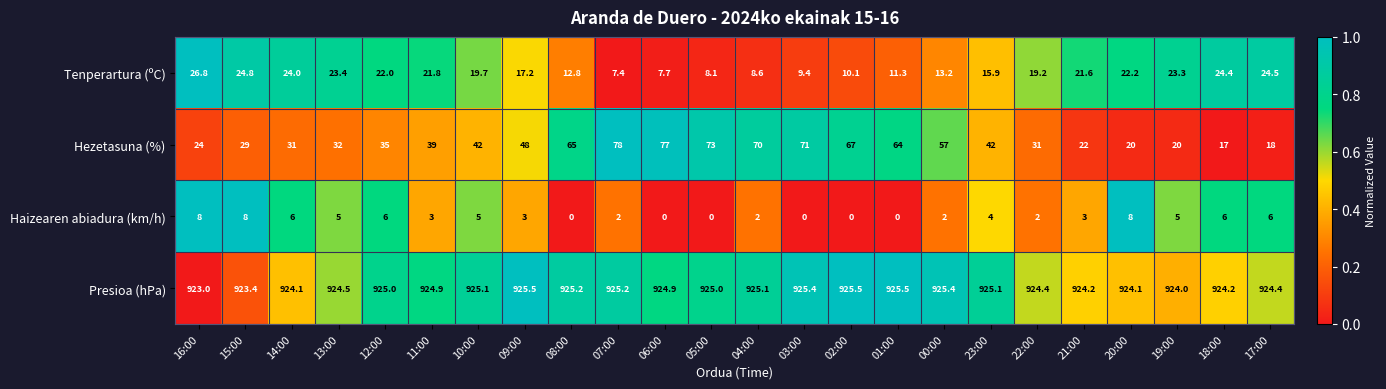

At which label does Haizearen abiadura (km/h) first exceed 3?

16:00